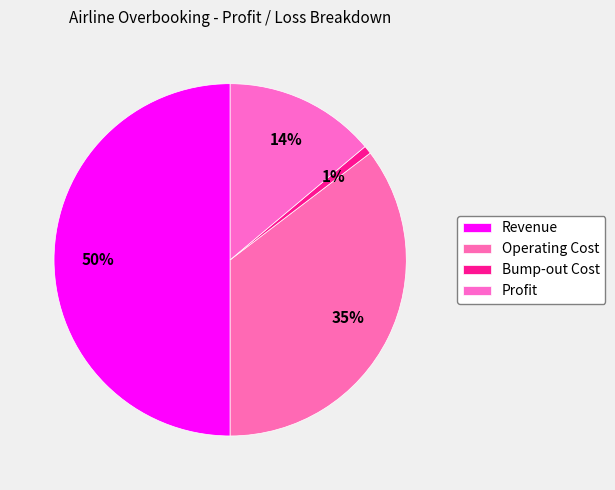

What is the change in value from Revenue to Profit?

-81700